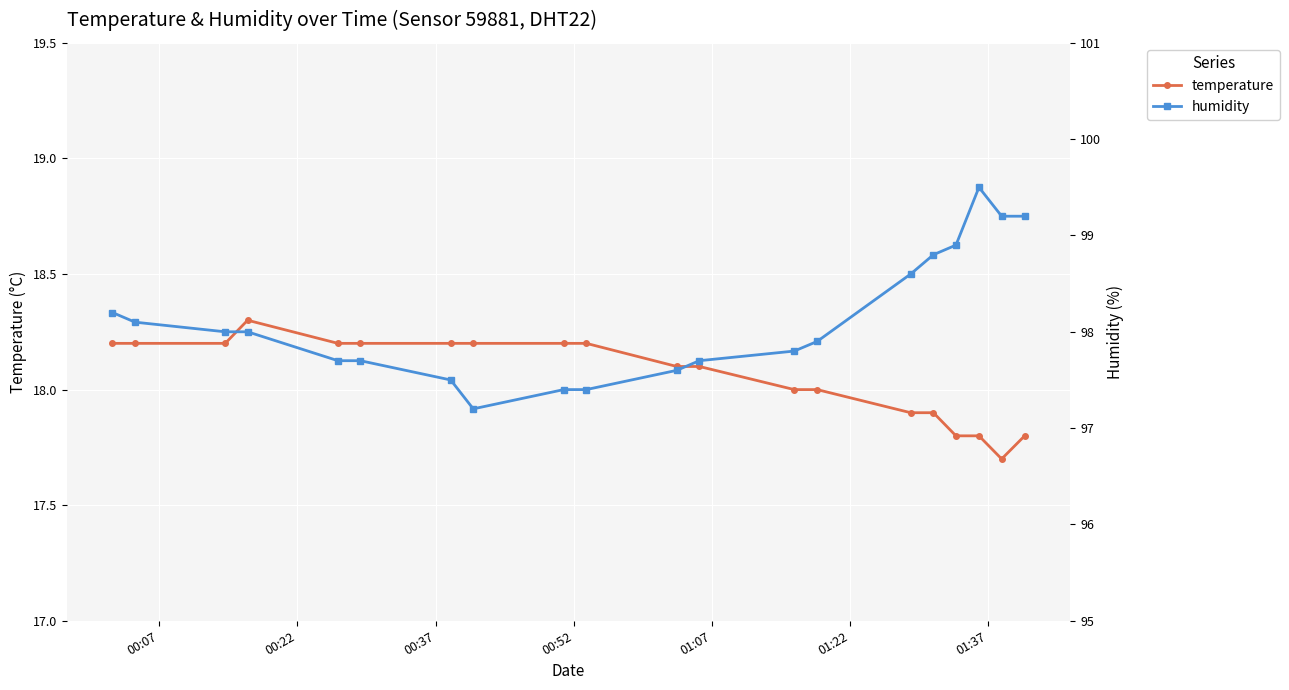

True or false: temperature has more than 0 interior local peaks.

True